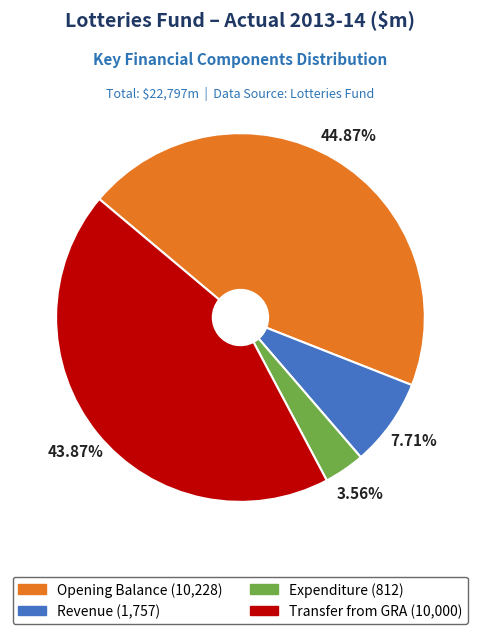

Does Expenditure represent more than half of the total?

No